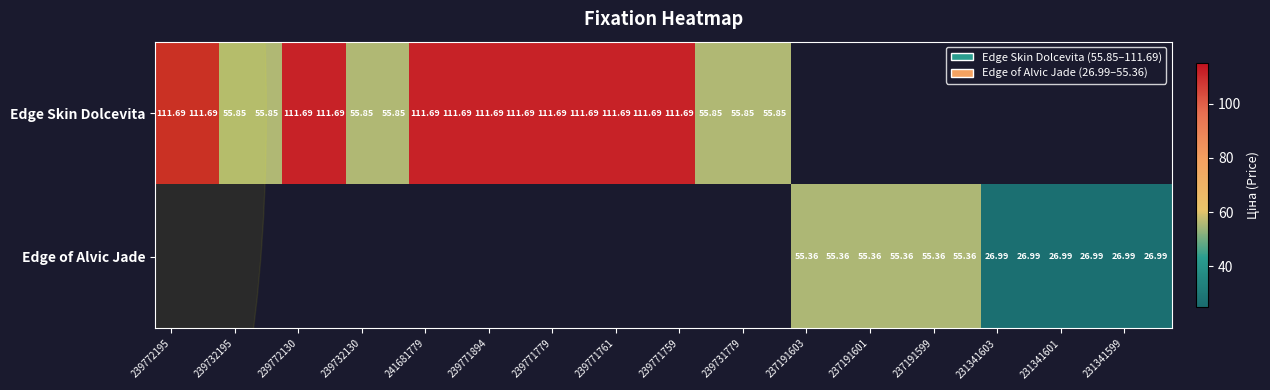

Is the value of Edge of Alvic Jade at 237191601 greater than the value of Edge Skin Dolcevita at 239772195?

No